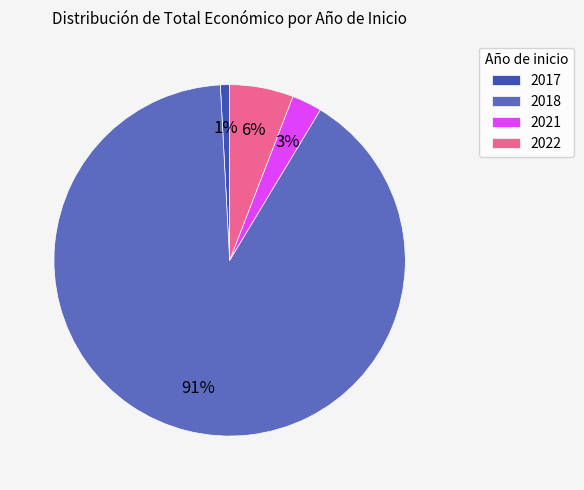

To the nearest percent, what is the combined percentage of 2021 and 2017?

4%